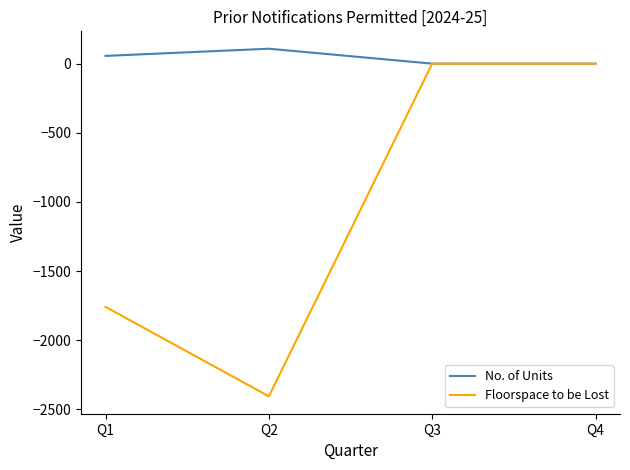

True or false: Floorspace to be Lost has a value of -1758.2 at Q1.

True